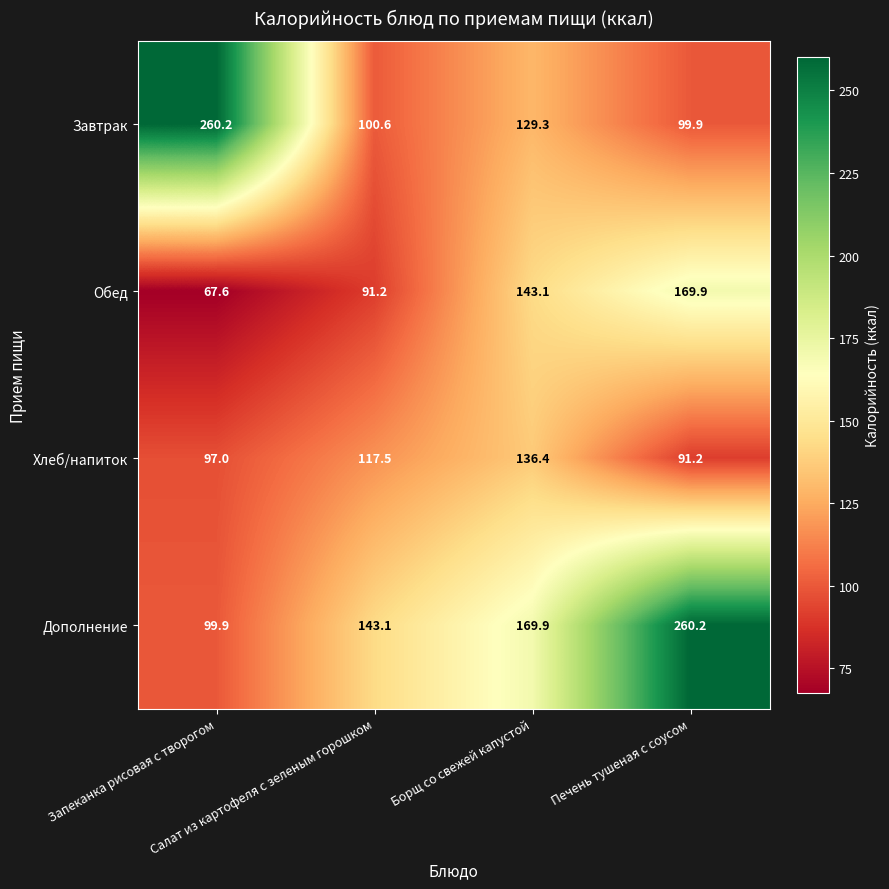

What is the average value of the Хлеб/напиток series?

110.5